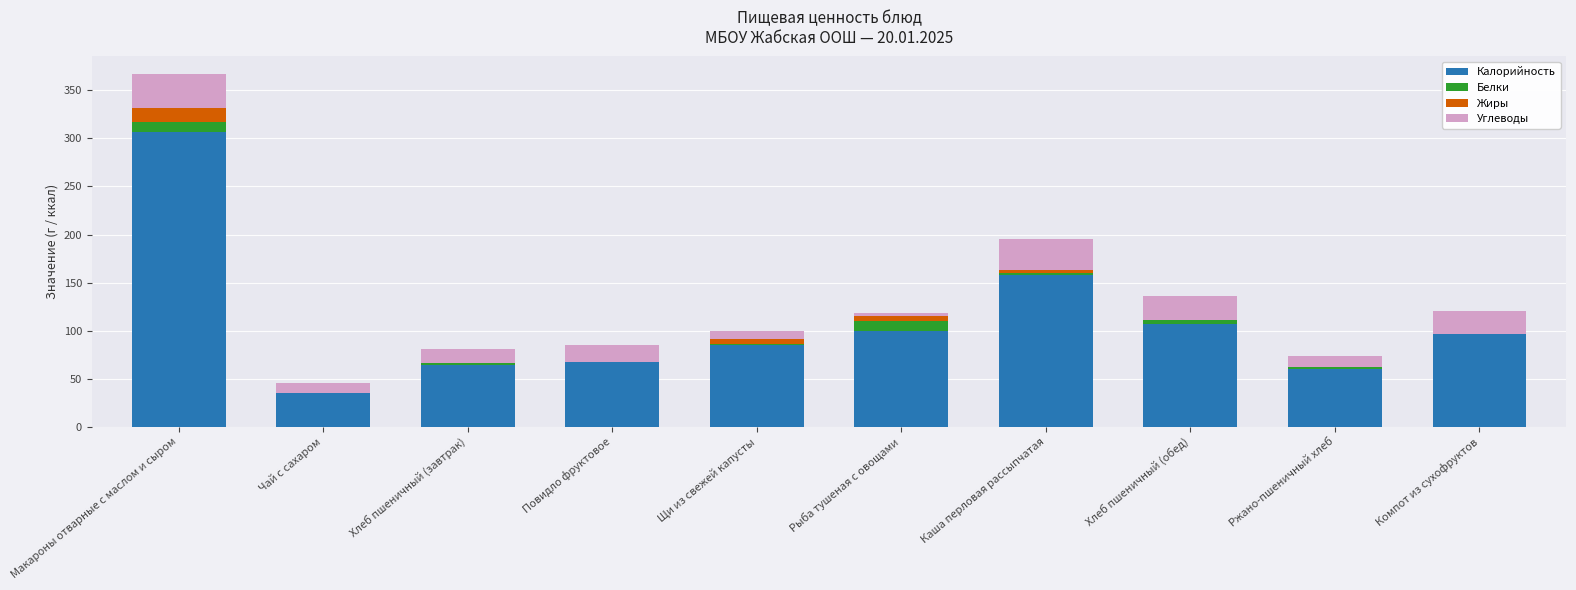

At which category is the sum across all series the highest?

Макароны отварные с маслом и сыром